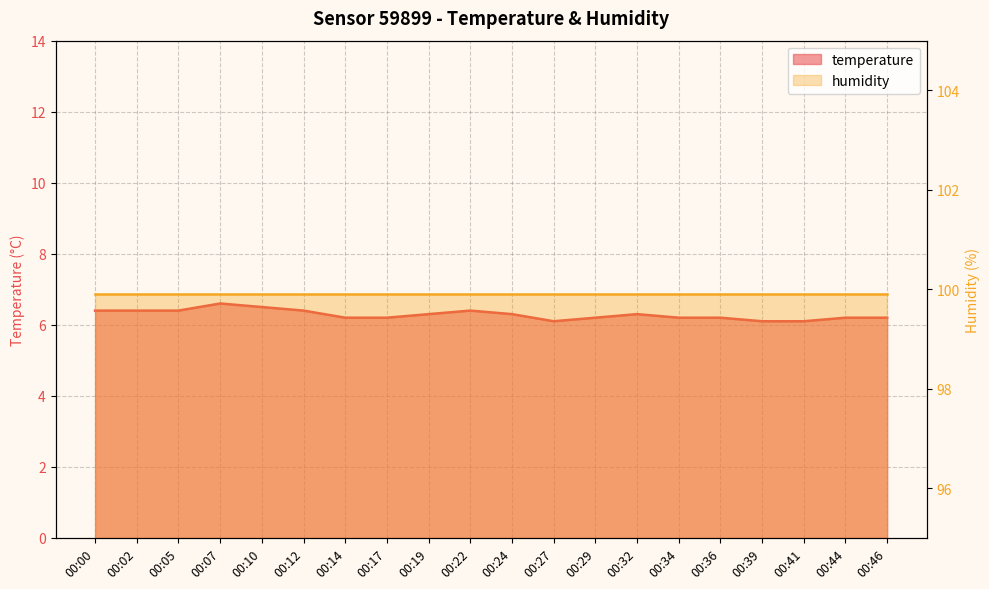

How many data points does each series have?

20